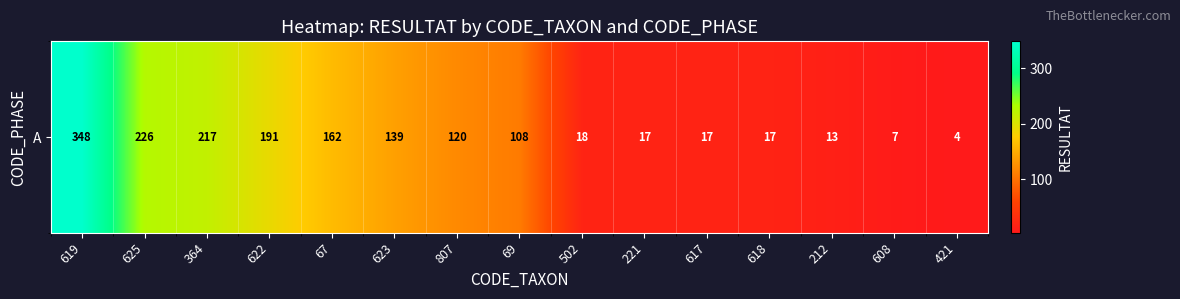

The chart shows a value of 36 at 69. True or false?

False